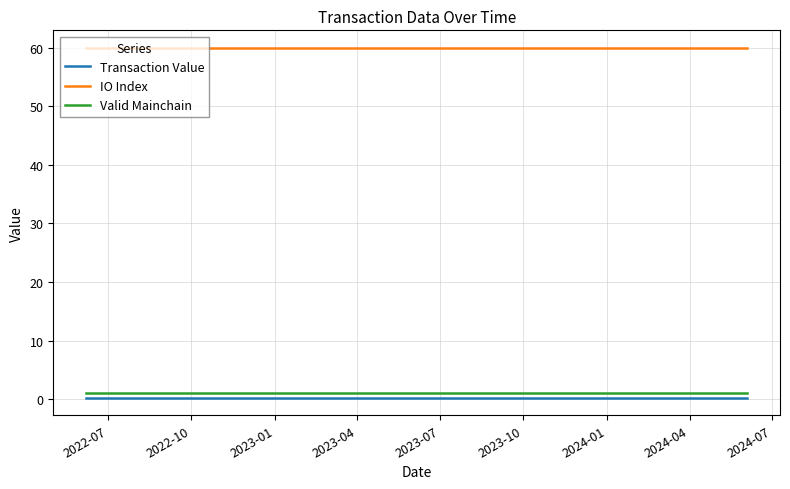

True or false: Transaction Value and Valid Mainchain intersect in this chart.

False